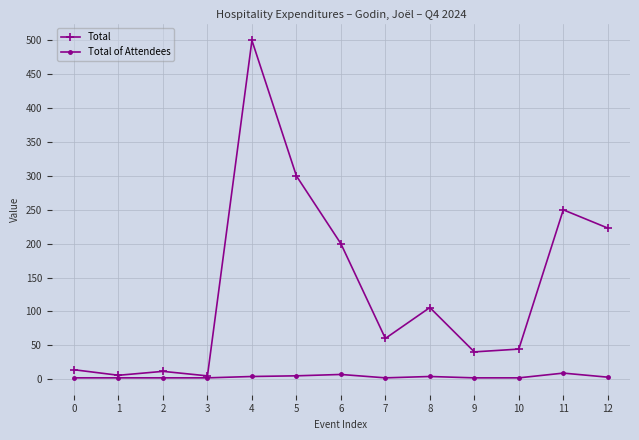

At which label does Total first exceed 60?

4